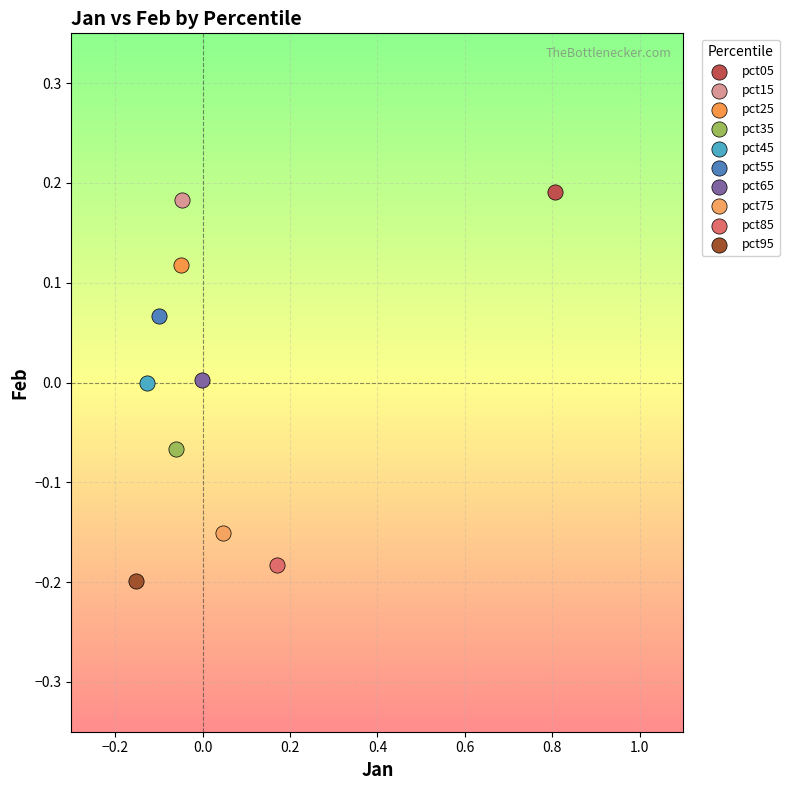

Which series reaches the maximum Y coordinate?

pct05